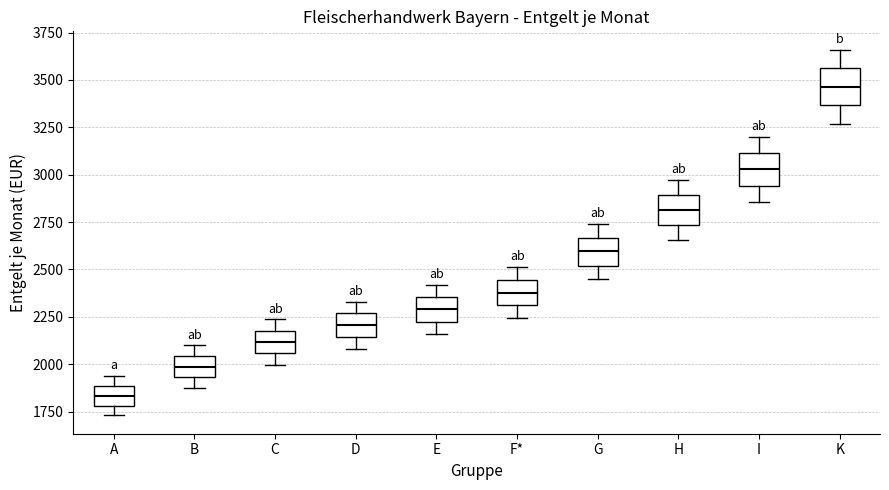

Where is the lower edge of the box for G on the y-axis? The values are not printed on the chart, so give them approximately, as read against the axis.

2500